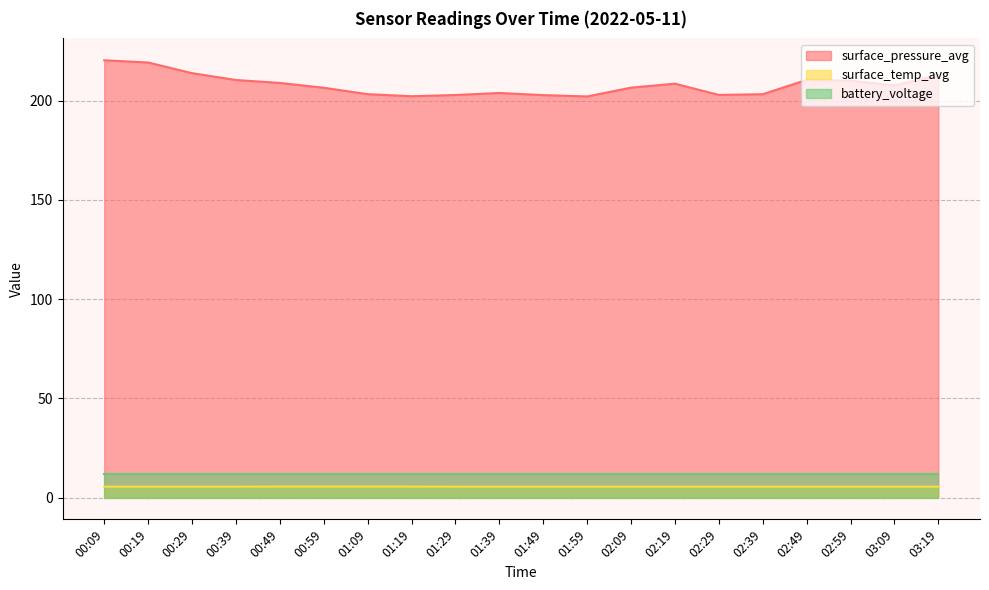

What is the average value of the surface_pressure_avg series?

208.0